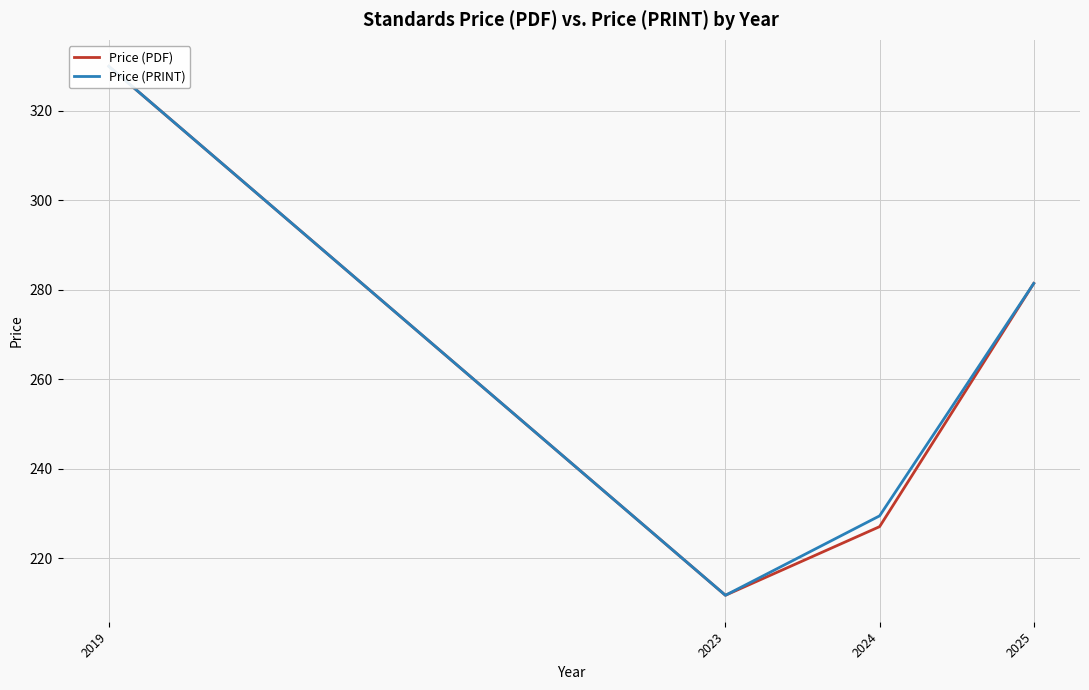

What is the sum of all Price (PDF) values?

1050.1